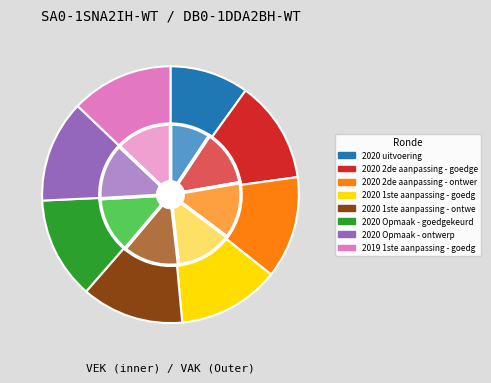

Is it true that 2020 uitvoering is 10% of the pie?

True